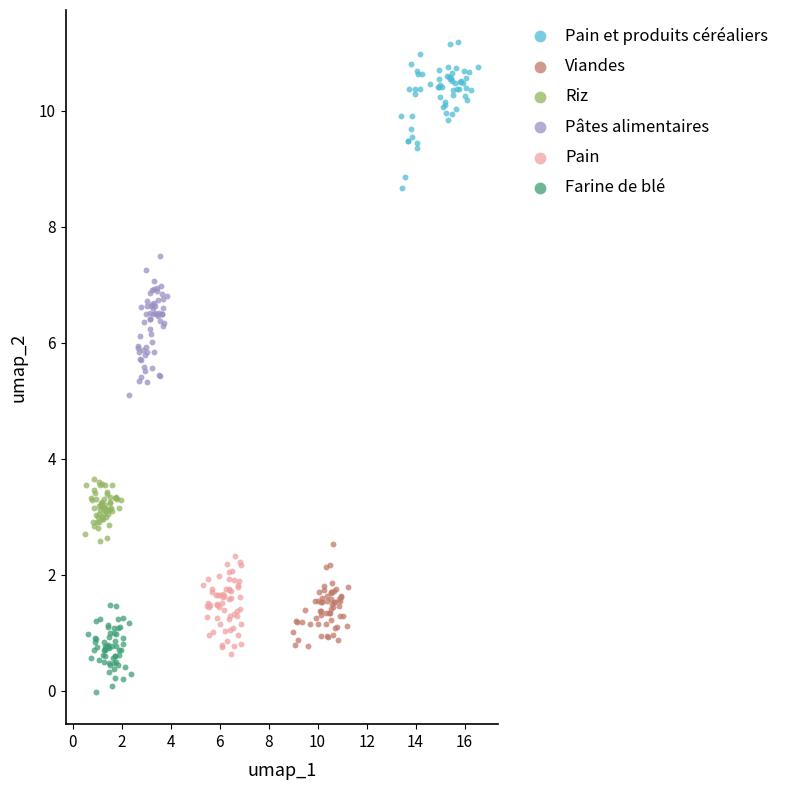

Which series reaches the minimum Y coordinate?

Farine de blé